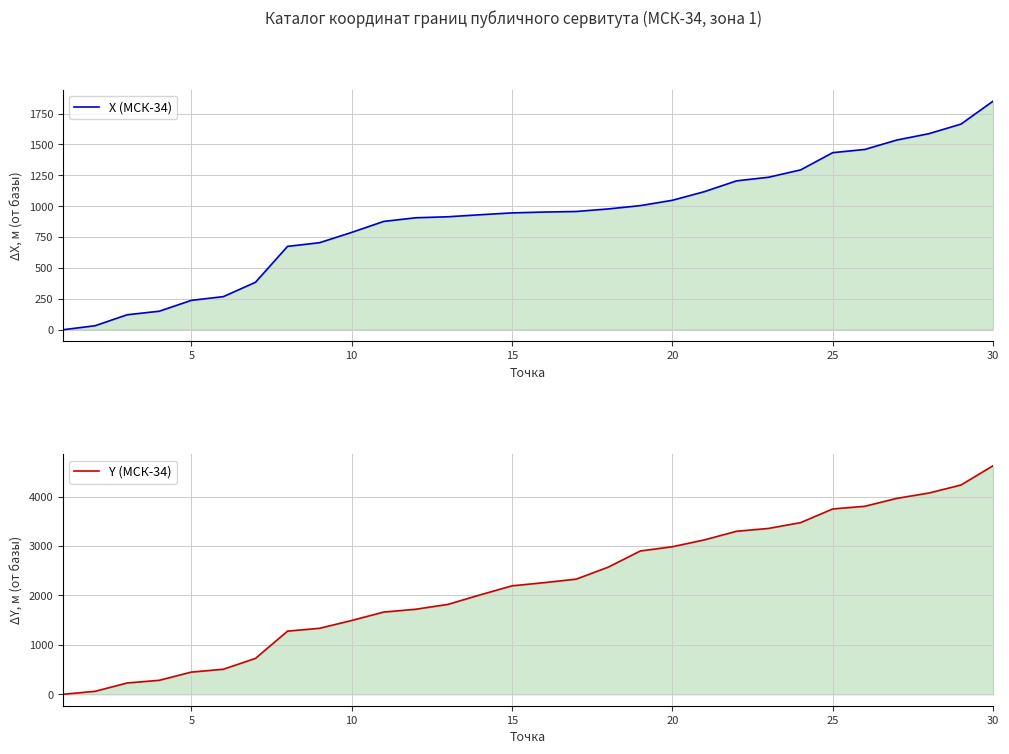

How many lines are shown in the chart?

2